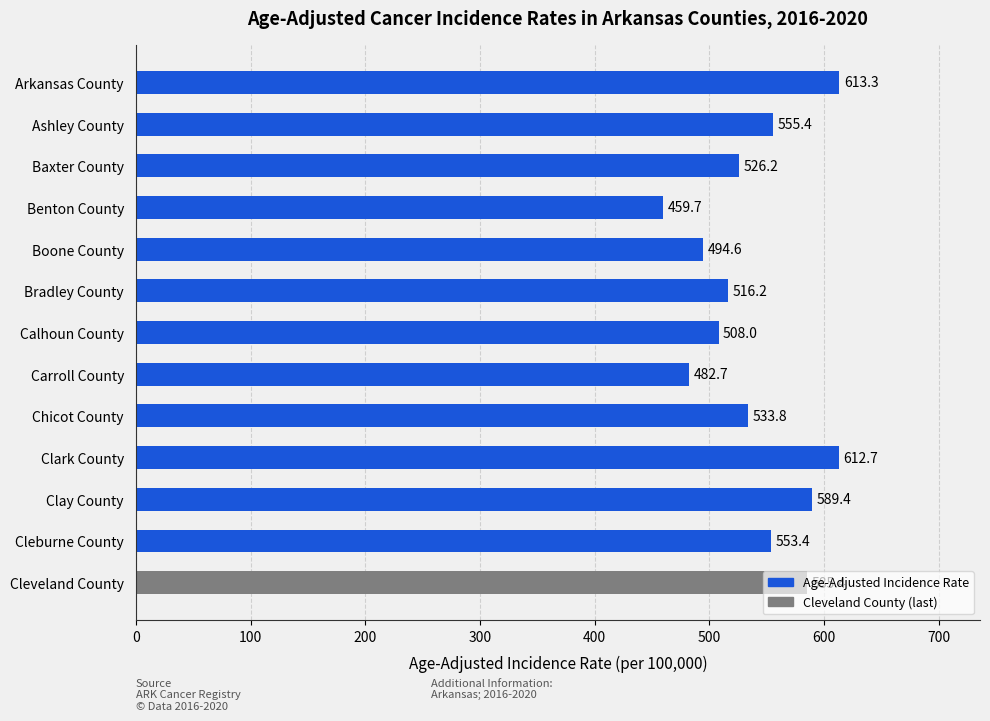

What is the ratio of the value at Boone County to the value at Clay County?

0.8